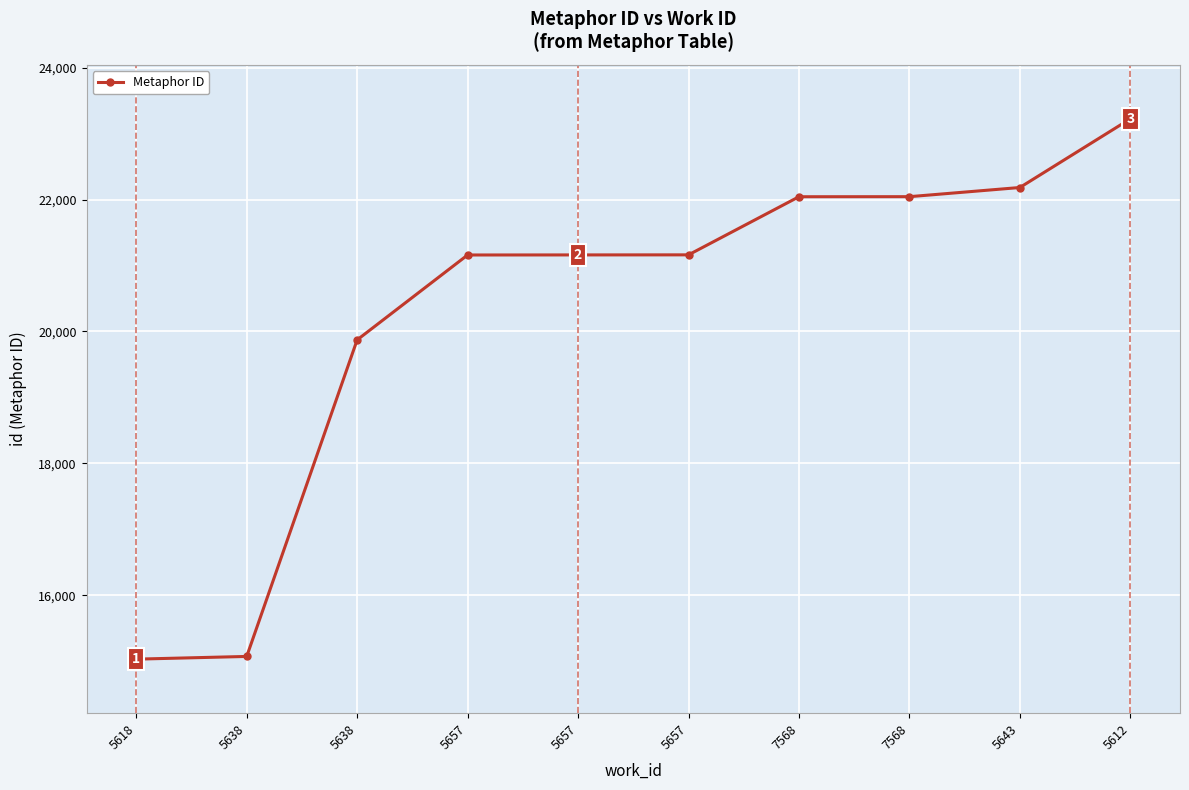

Rank the categories by value from highest to lowest.

5612, 5643, 7568, 7568, 5657, 5657, 5657, 5638, 5638, 5618